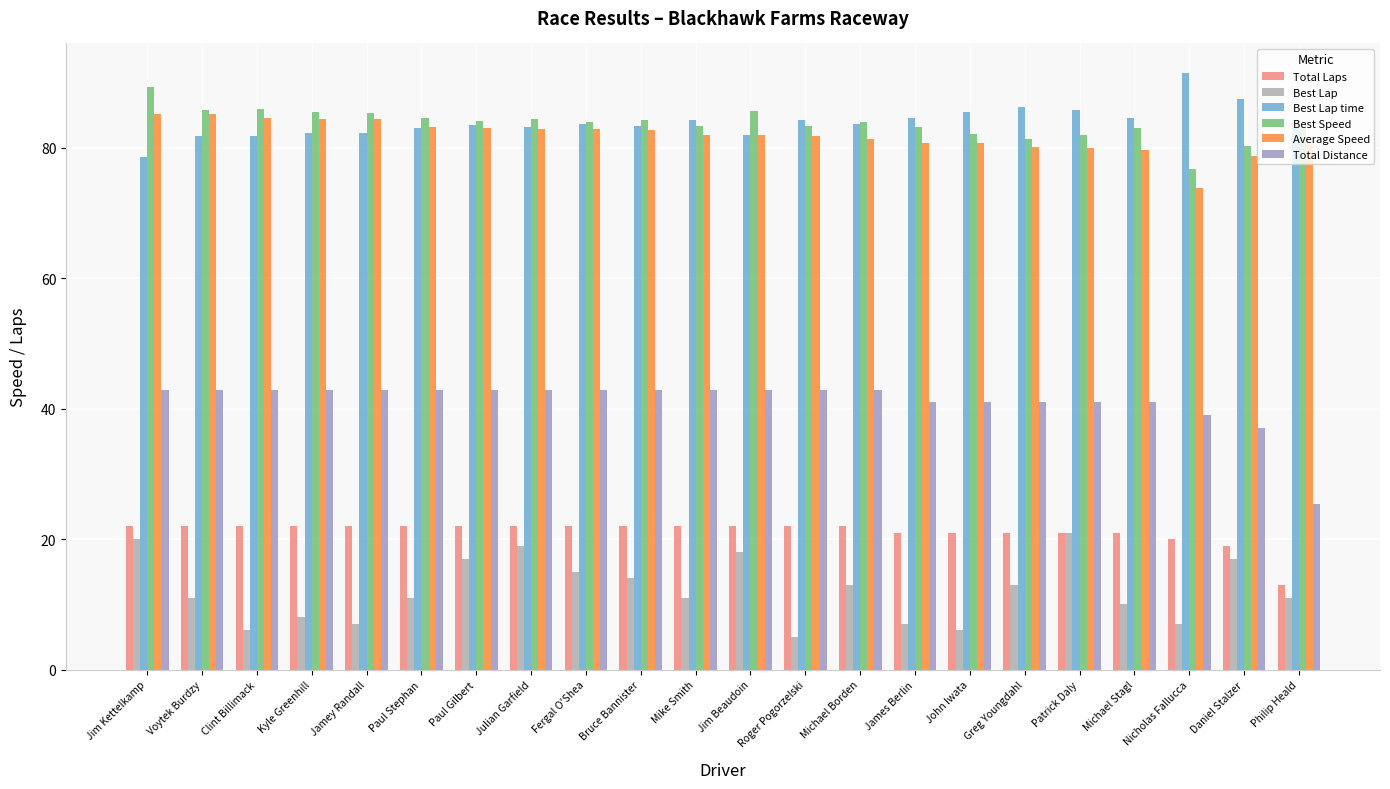

How many series are shown in this chart?

6